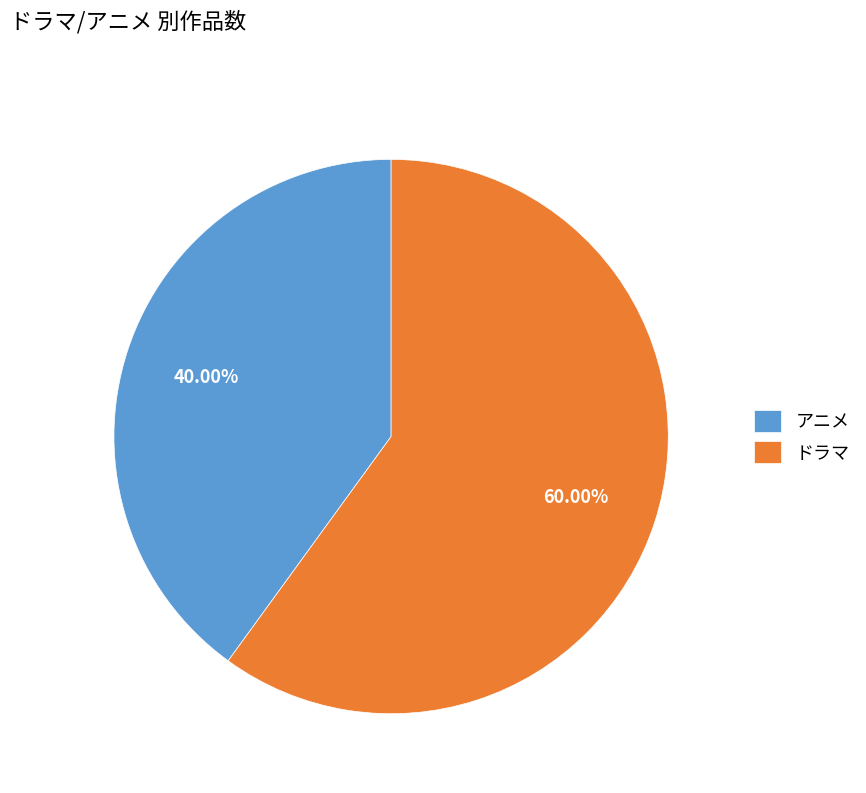

Do アニメ and ドラマ together represent more than half of the pie?

Yes